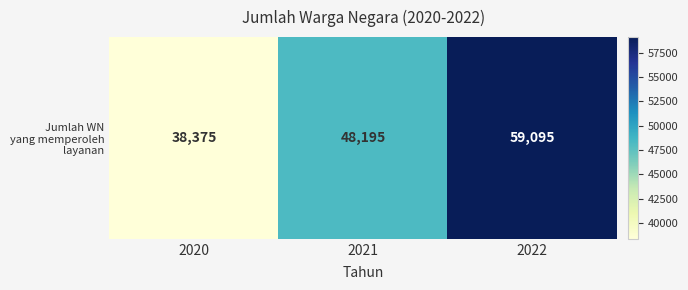

True or false: the data shows 102954 at 2022.

False